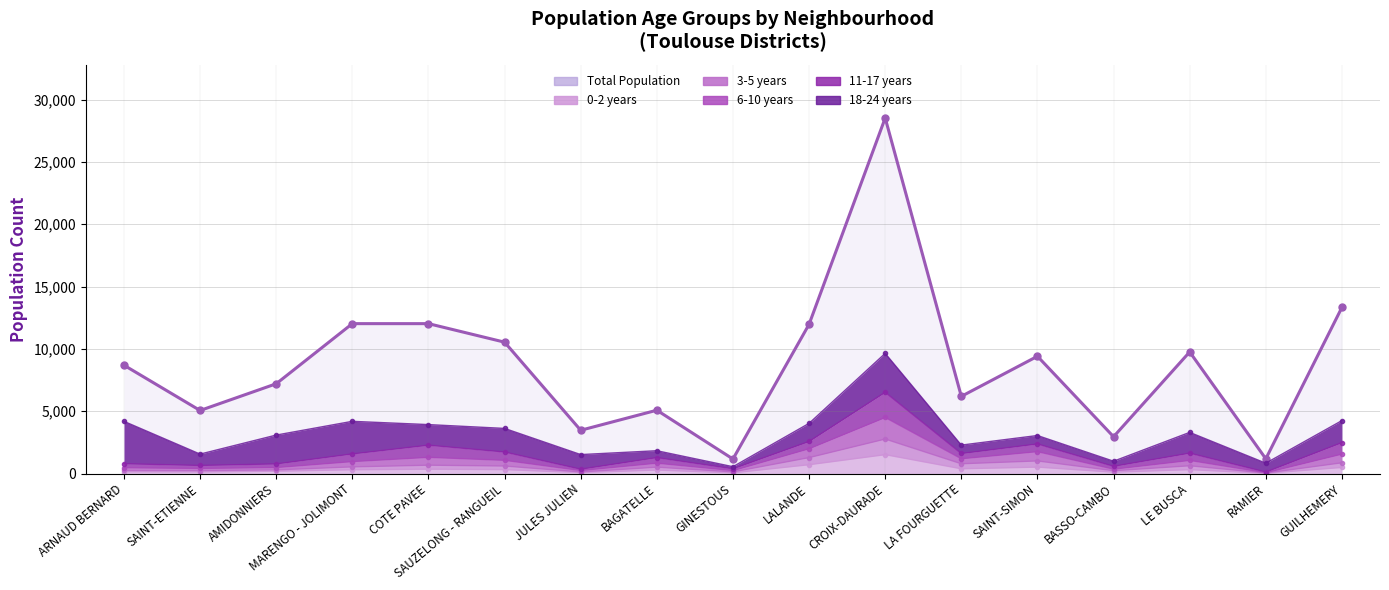

What is the difference between the 0-2 years values at LA FOURGUETTE and SAINT-ETIENNE?

256.6